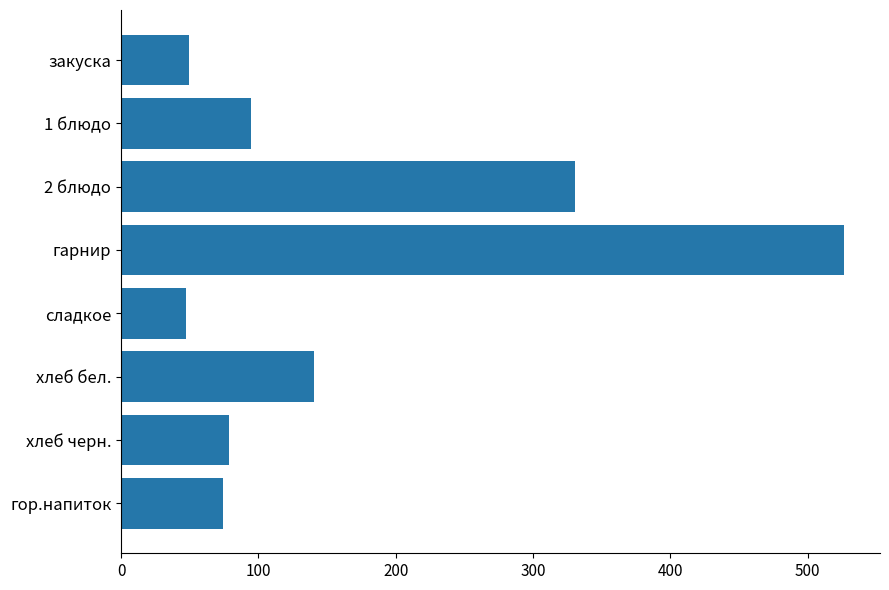

True or false: the data shows 29.2 at хлеб черн..

False